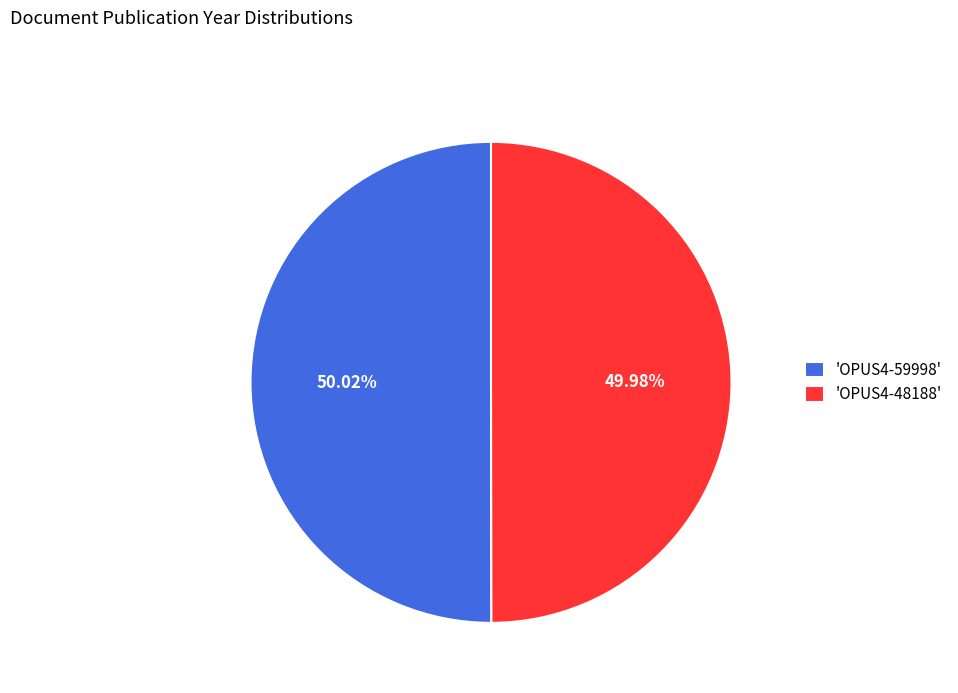

To the nearest percent, what is the average slice percentage?

50%